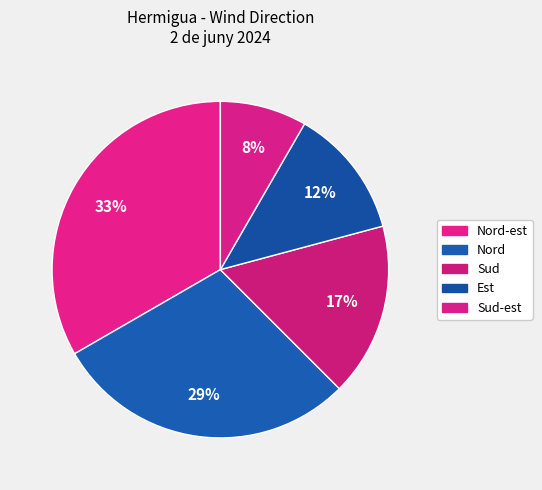

To the nearest percent, what is the combined percentage of Sud and Nord-est?

50%